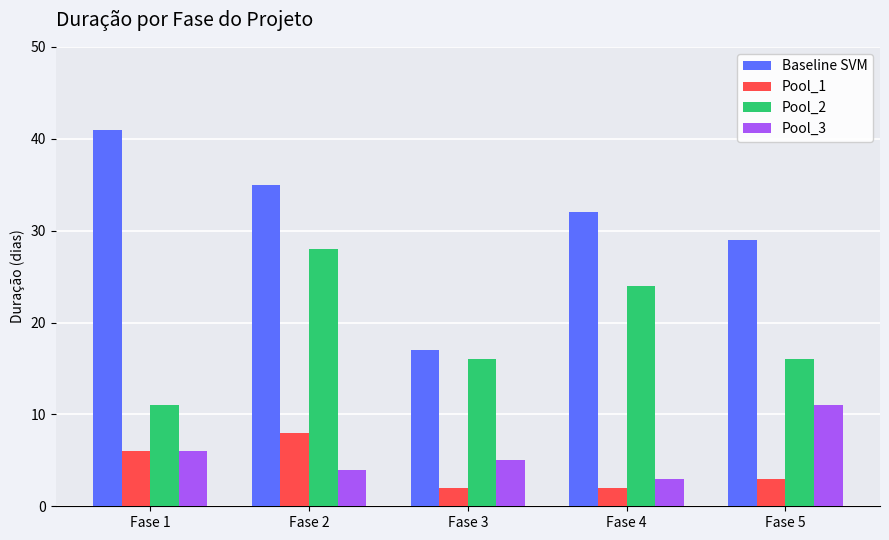

Is the value of Baseline SVM at Fase 1 greater than the value of Pool_2 at Fase 3?

Yes